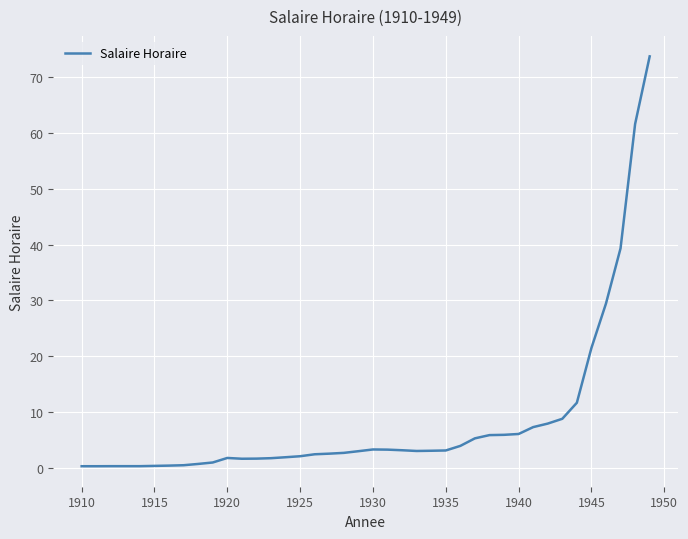

What is the maximum value shown in the chart?

73.7